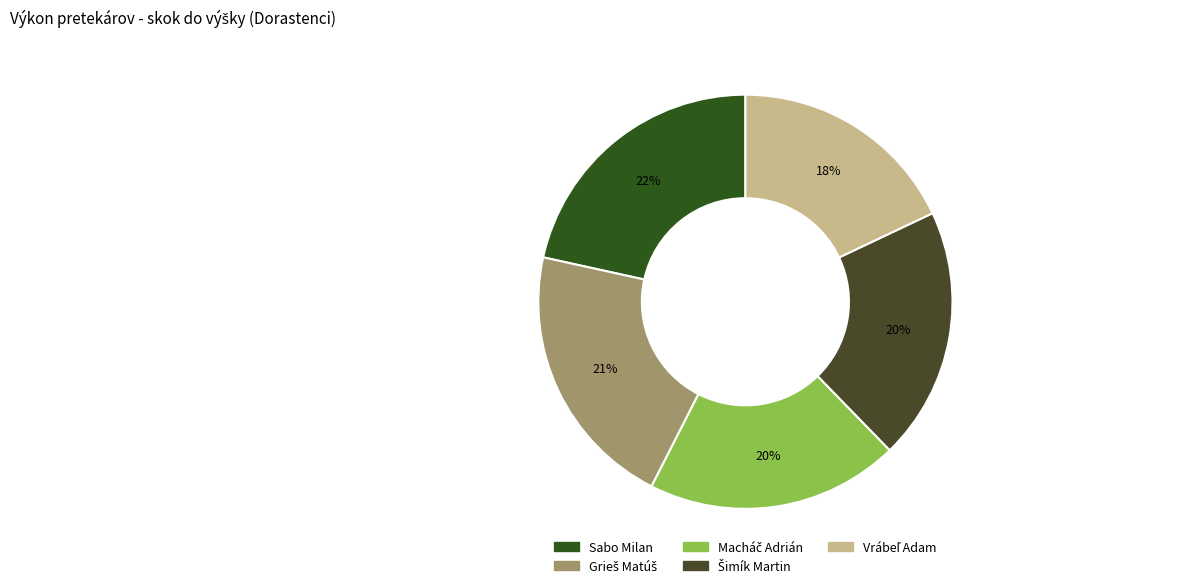

Approximately how many times larger is the value at Vrábeľ Adam compared to Sabo Milan?

0.8